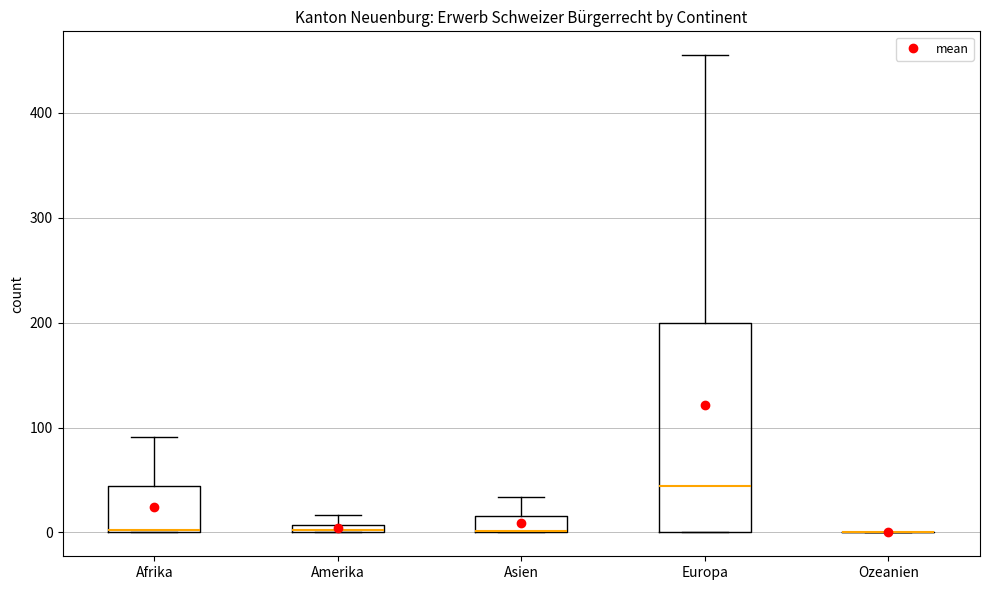

Comparing the boxes themselves (not the whiskers), which one is the tallest?

Europa